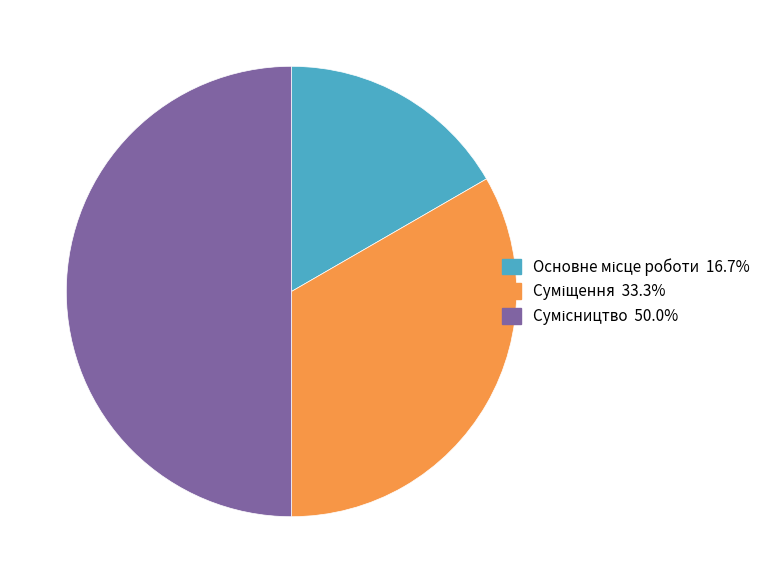

Is Основне місце роботи the majority of the pie?

No